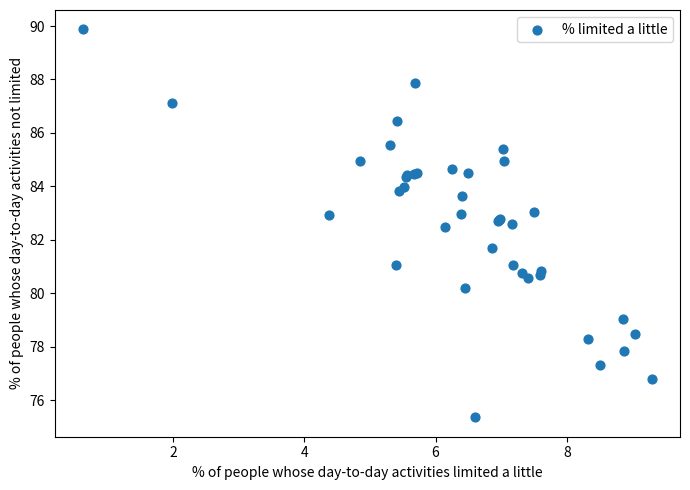

What Y value in the scatter plot is closest to 82?

81.7